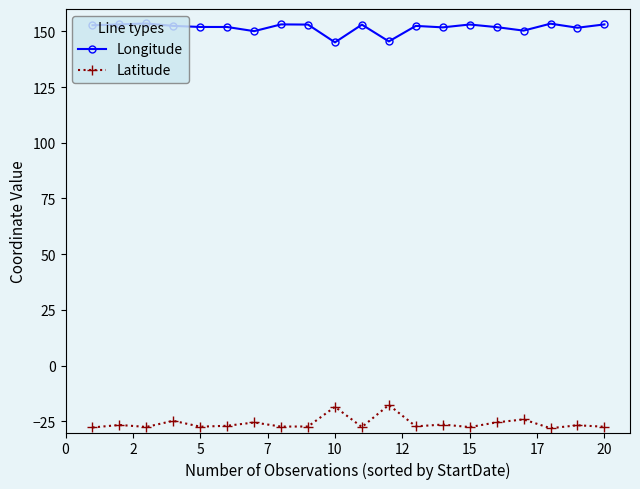

What are all the series names shown in the legend?

Longitude, Latitude